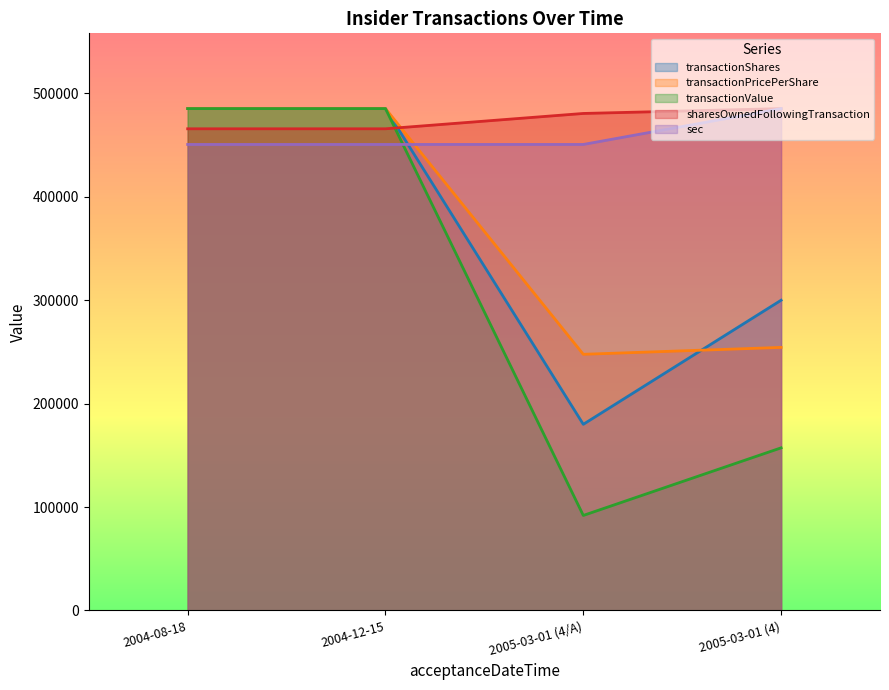

Reading left to right, transcribe all the data shown in this chart.

transactionShares: 2004-08-18=485304.0	2004-12-15=485304.0	2005-03-01 (4/A)=180000.0	2005-03-01 (4)=300000.0
transactionPricePerShare: 2004-08-18=485304.0	2004-12-15=485304.0	2005-03-01 (4/A)=247707.2	2005-03-01 (4)=254380.2
transactionValue: 2004-08-18=485304.0	2004-12-15=485304.0	2005-03-01 (4/A)=91875.0	2005-03-01 (4)=157250.0
sharesOwnedFollowingTransaction: 2004-08-18=465786.2	2004-12-15=465786.2	2005-03-01 (4/A)=480615.4	2005-03-01 (4)=485304.0
sec: 2004-08-18=450639.4	2004-12-15=450639.4	2005-03-01 (4/A)=450639.4	2005-03-01 (4)=485304.0